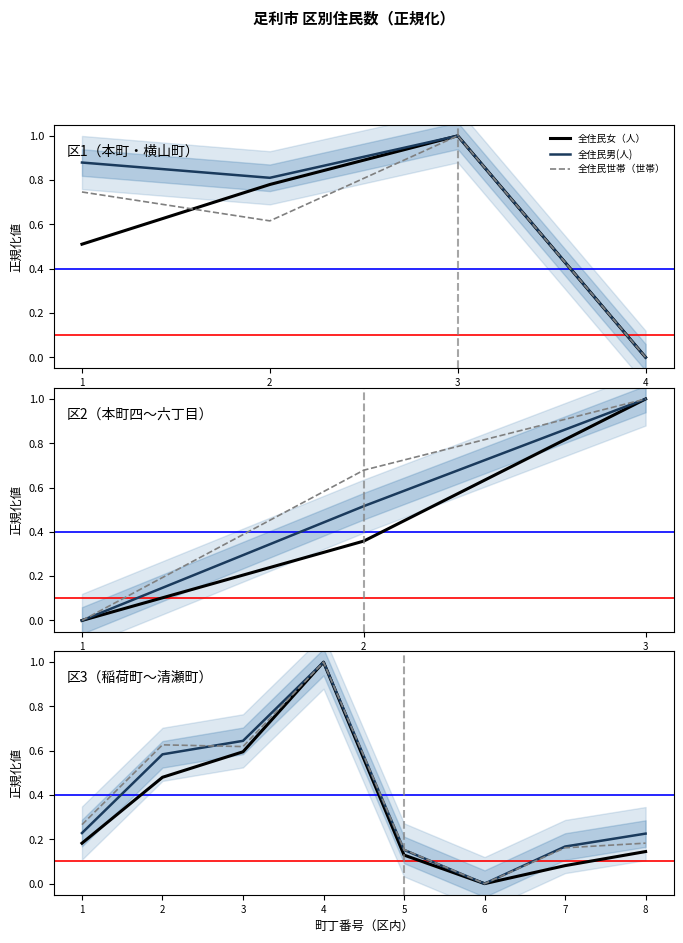

What value does the 全住民男(人) series have at 2?

0.6